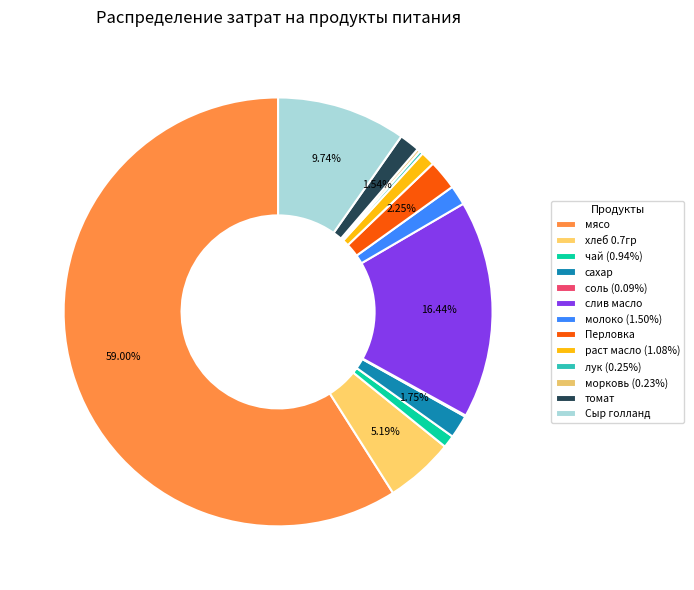

Rank the categories by value from lowest to highest.

соль, морковь, лук, чай, раст масло, молоко, томат, сахар, Перловка, хлеб 0.7гр, Сыр голланд, слив масло, мясо